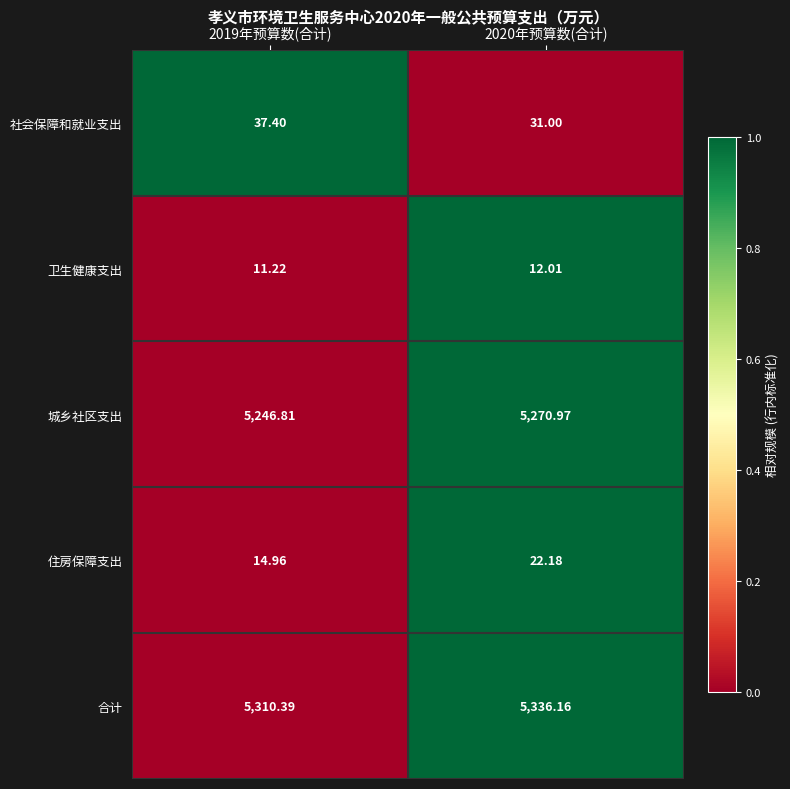

Rank the series by their maximum value, from highest to lowest.

合计, 城乡社区支出, 社会保障和就业支出, 住房保障支出, 卫生健康支出